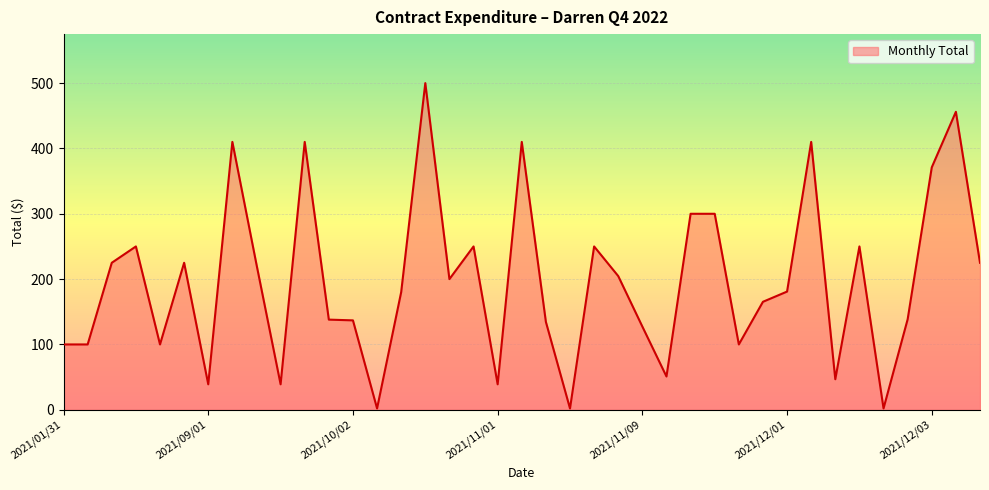

What is the maximum value shown in the chart?

500.0